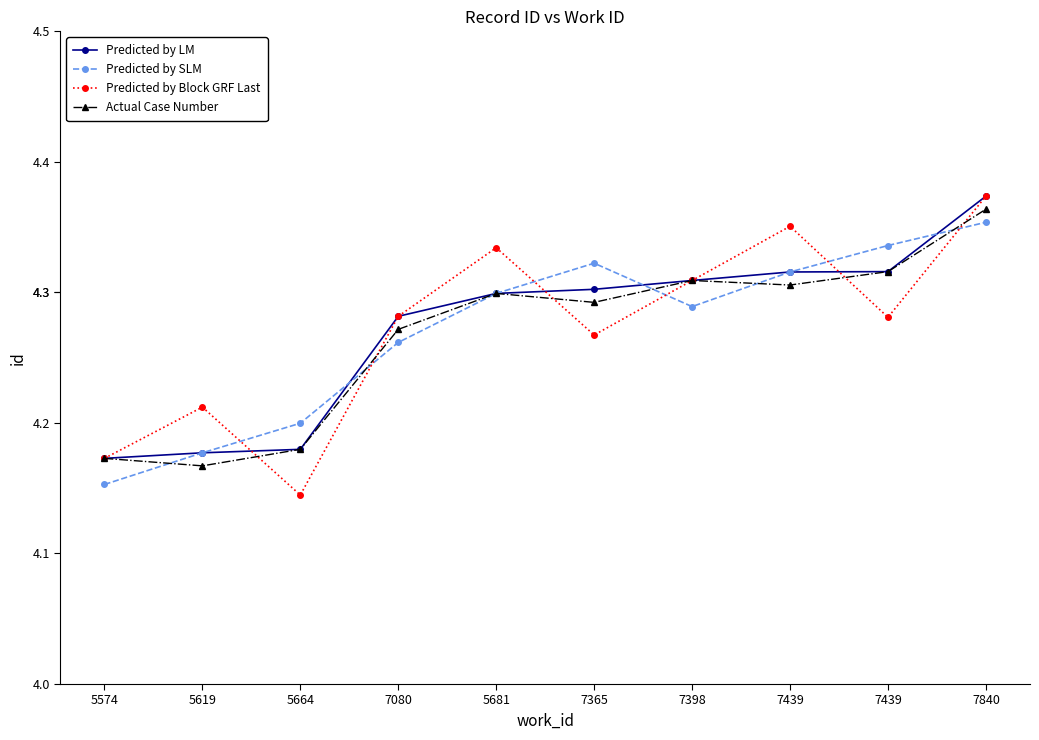

Does the chart display data point markers on the line(s)?

Yes